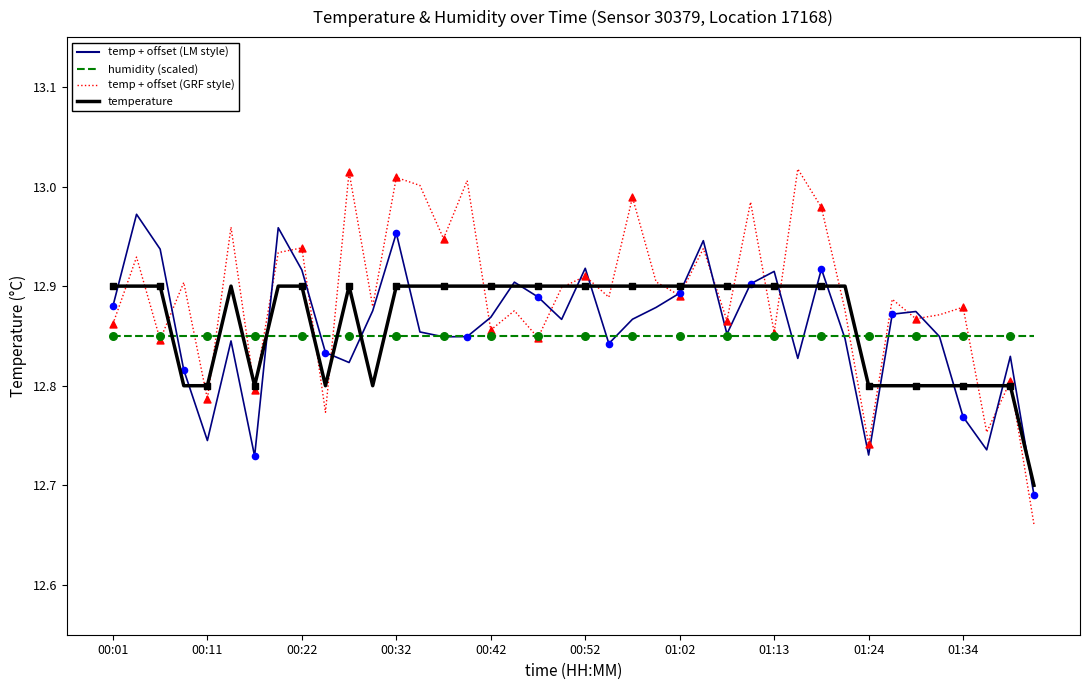

At how many categories does at least one series exceed 12?

40